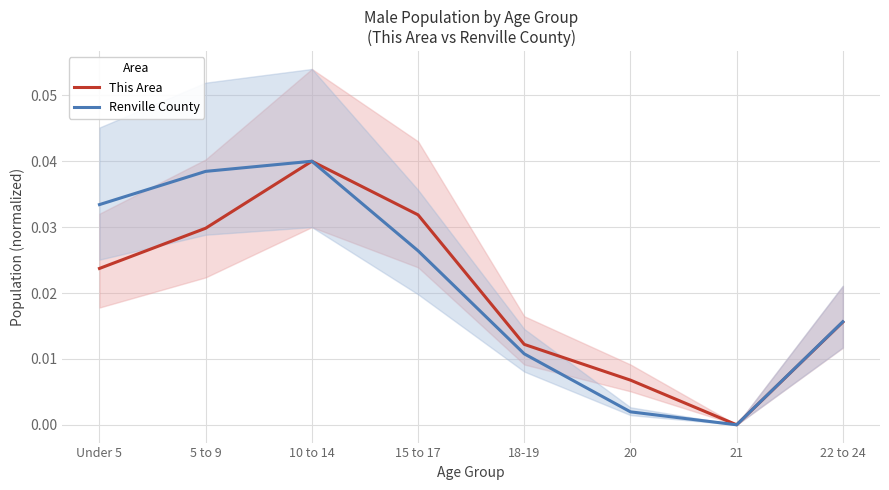

True or false: This Area has a value of 0.0 at 5 to 9.

True